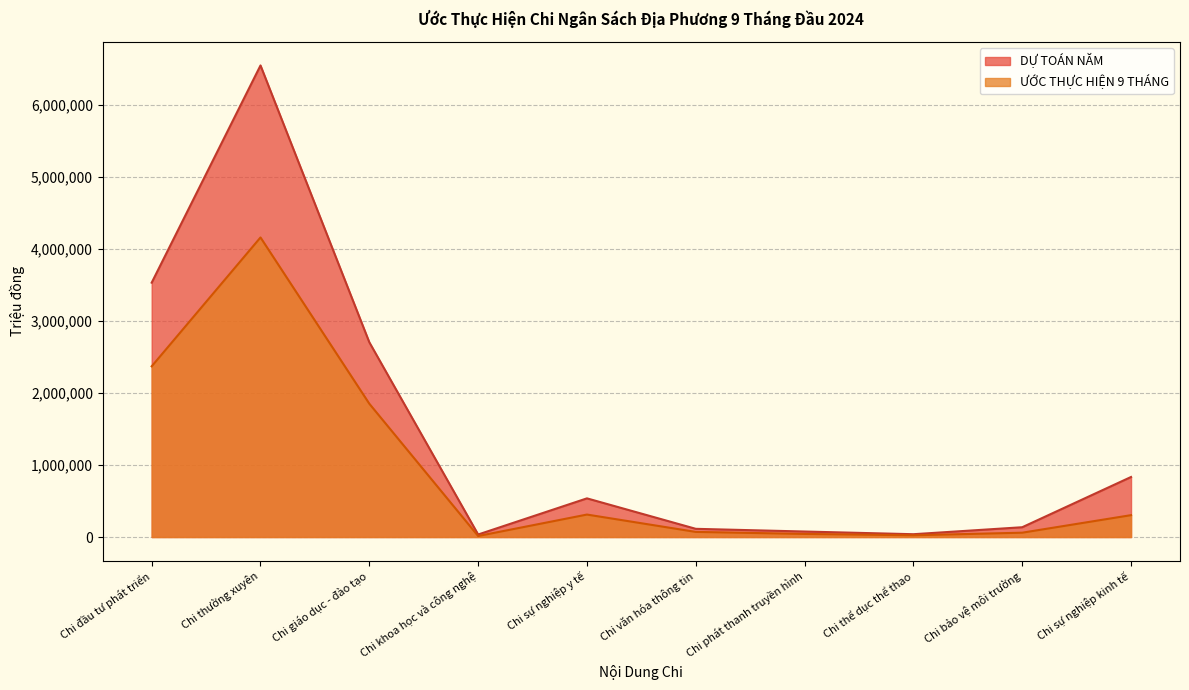

True or false: ƯỚC THỰC HIỆN 9 THÁNG and DỰ TOÁN NĂM cross at least once.

False